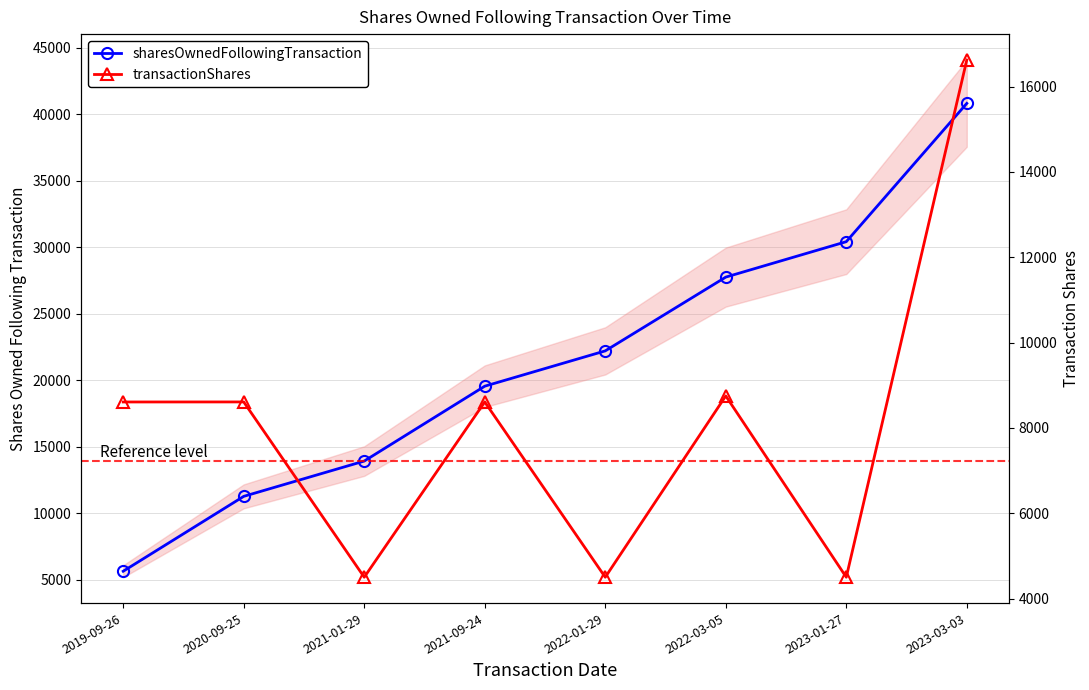

At how many categories does at least one series exceed 14334?

5